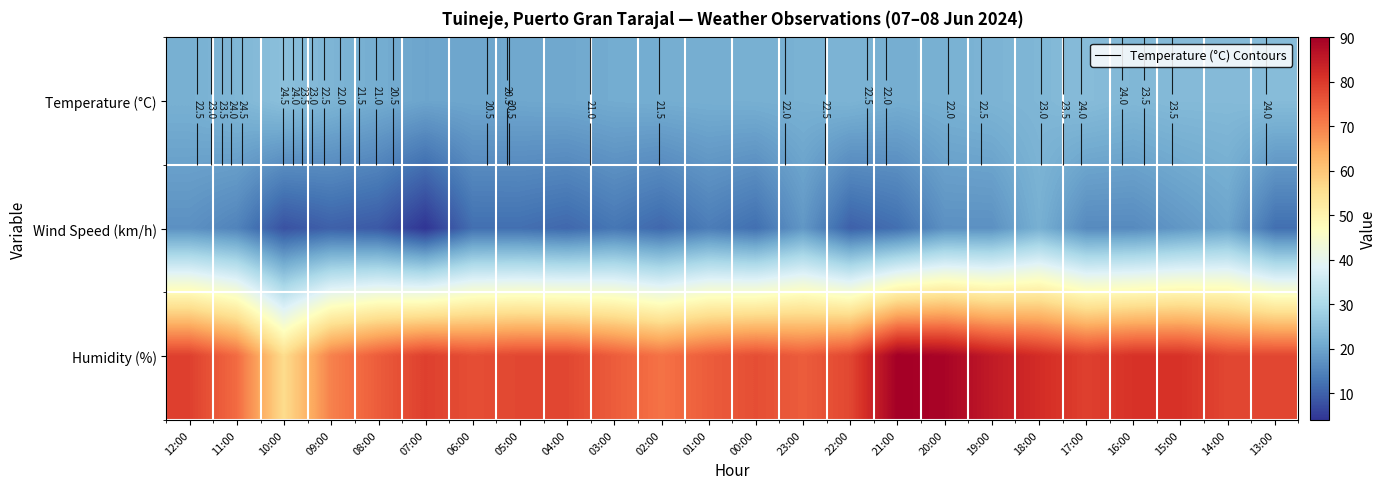

The Temperature (°C) series shows 10.2 at 03:00. True or false?

False